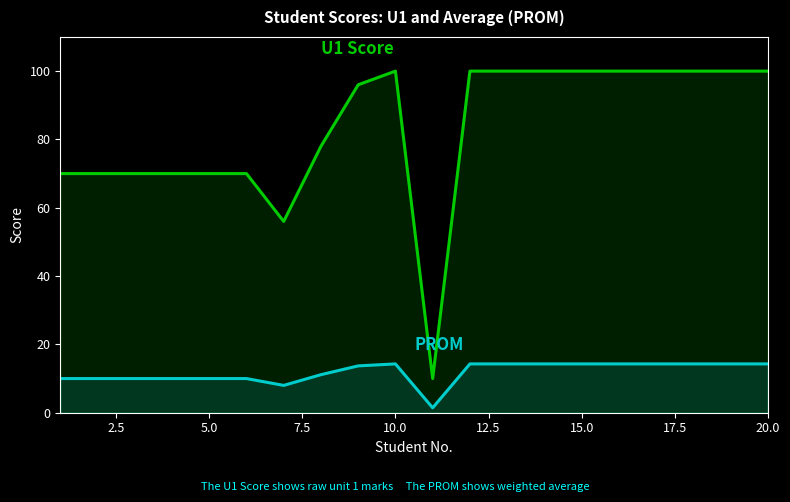

List the series in order of their peak value, highest first.

U1 Score, PROM